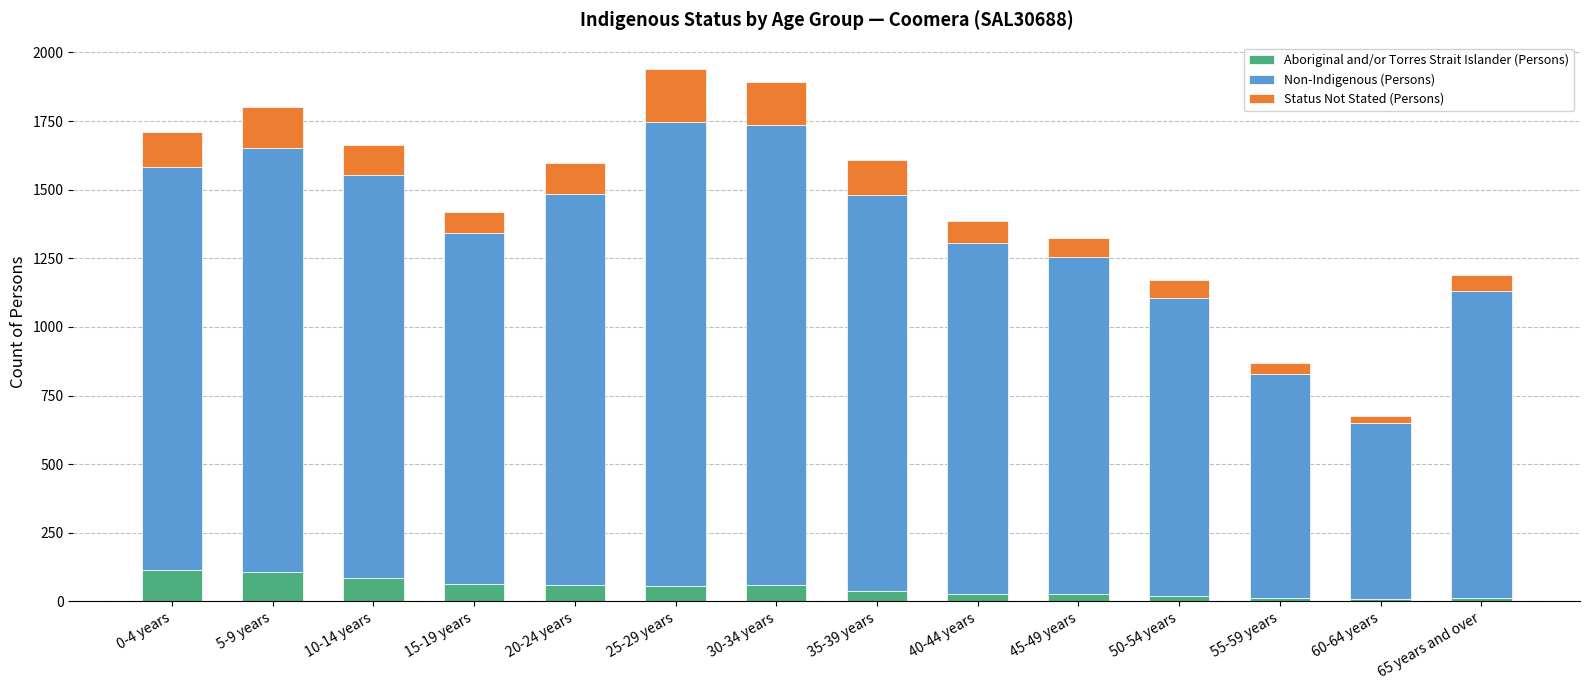

What is the difference between the maximum and minimum values in the Aboriginal and/or Torres Strait Islander (Persons) series?

106